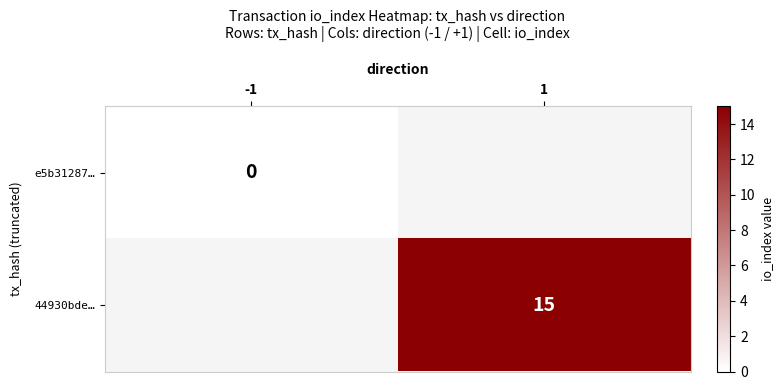

Is the value of 44930bde… at 1 greater than the value of e5b31287… at -1?

Yes